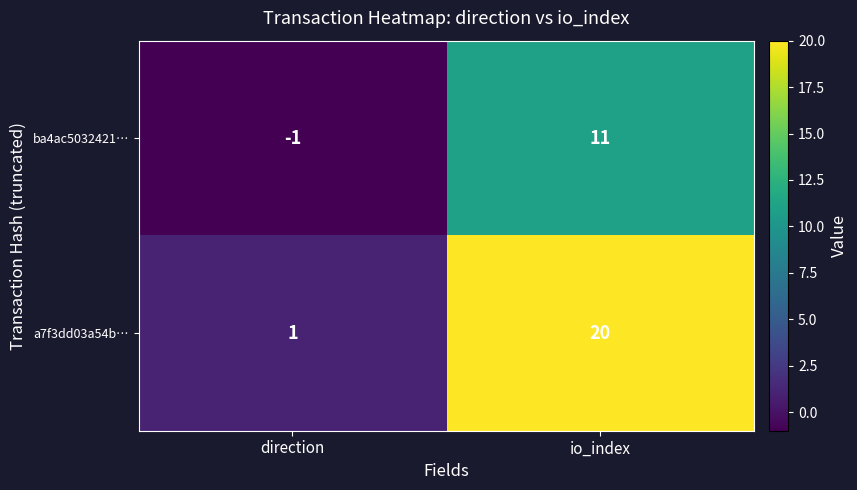

How many categories are shown in the chart?

2